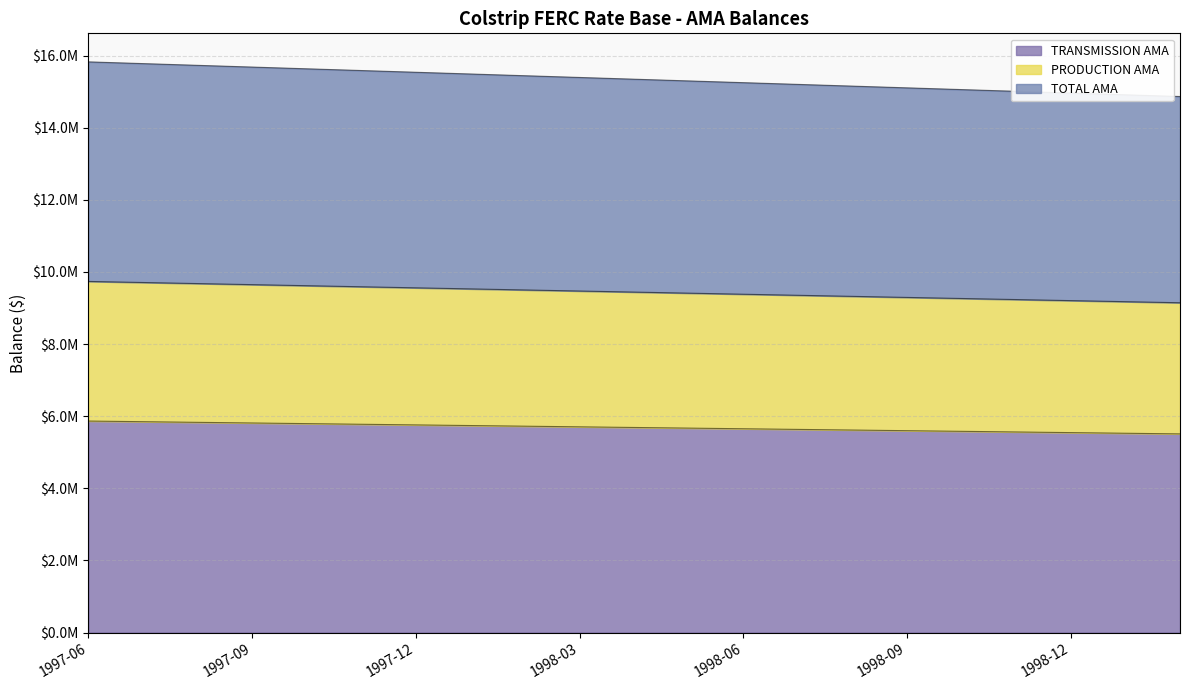

The value of TRANSMISSION AMA at 1997-09 is 8848194.8. True or false?

False